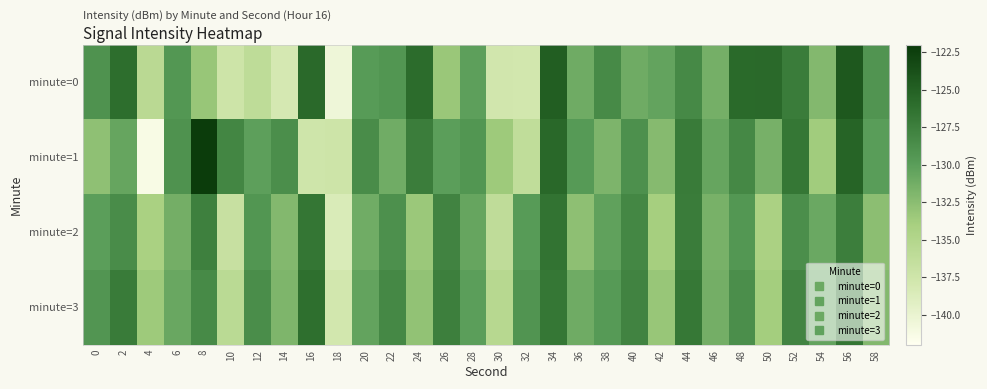

What is the minimum value shown in the chart?

-141.4